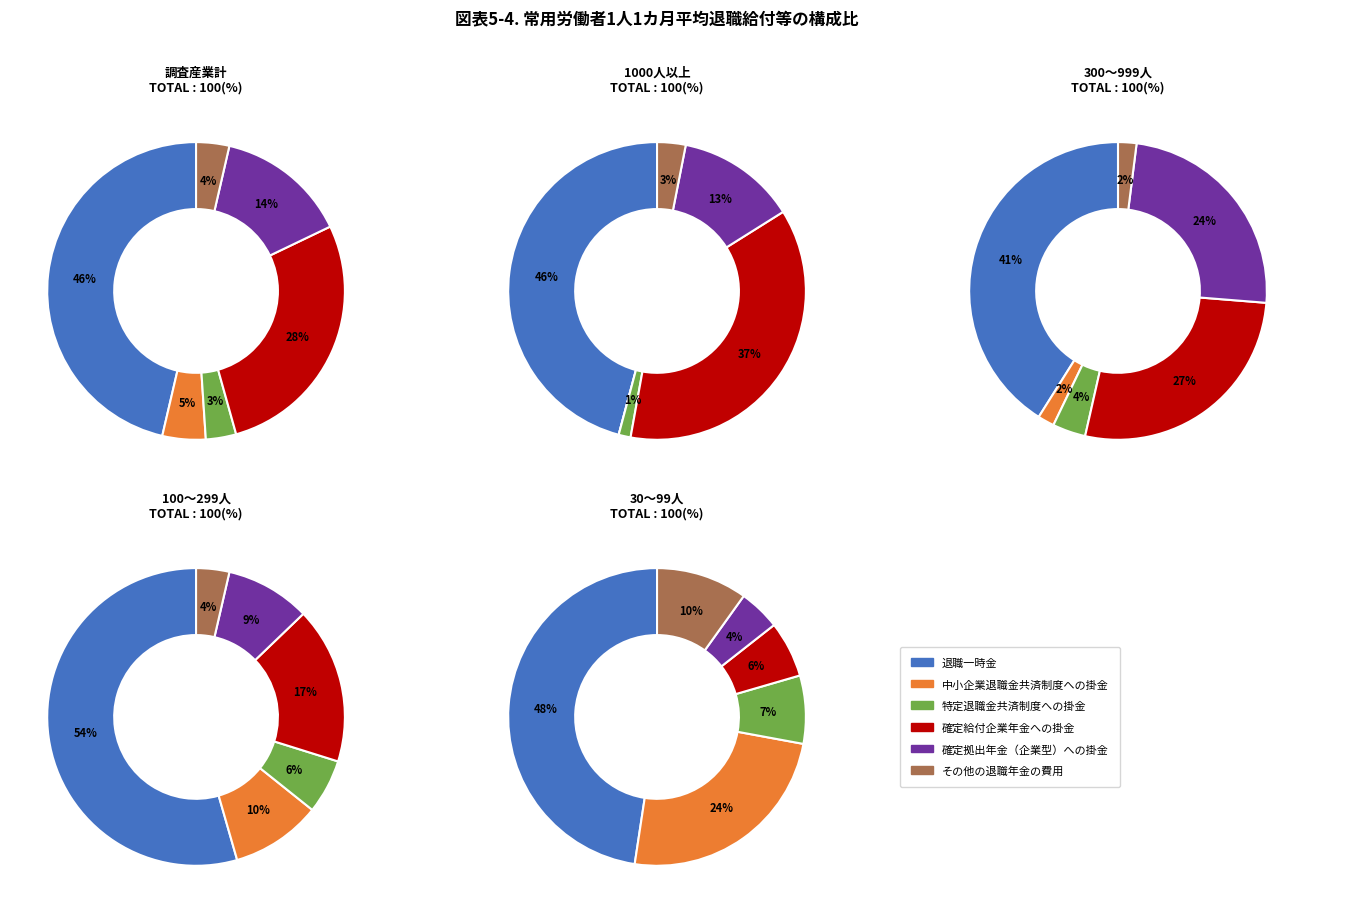

Which slice is the smallest?

1000人以上